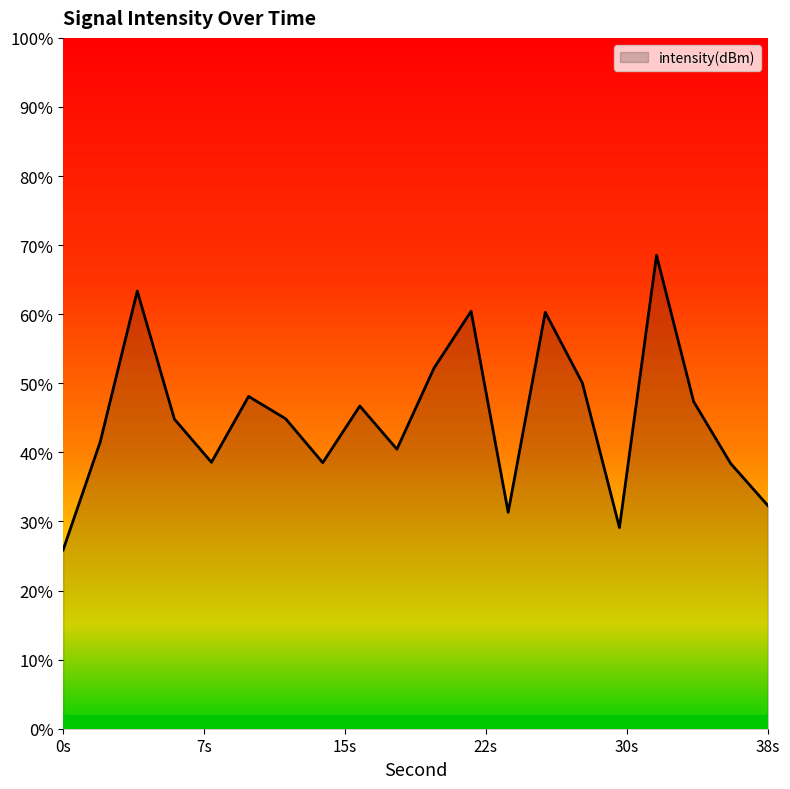

True or false: there are more than 2 points higher than both neighbors.

True